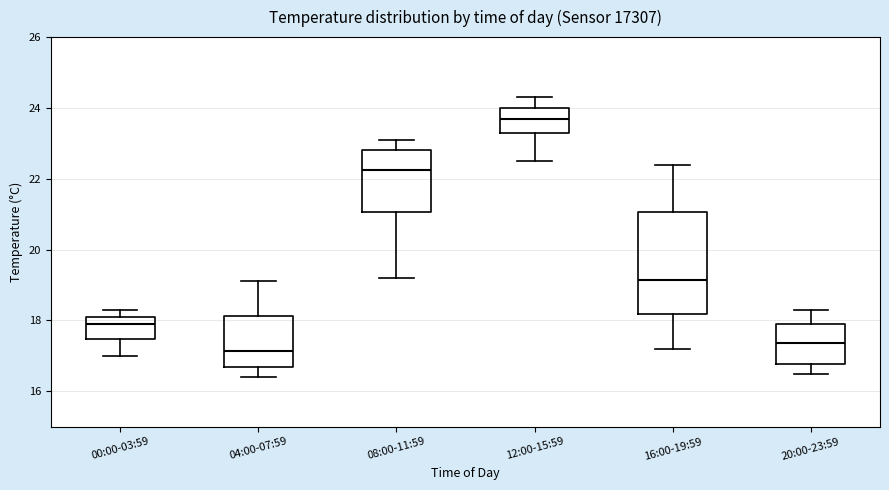

Which box has the lowest median line?

04:00-07:59